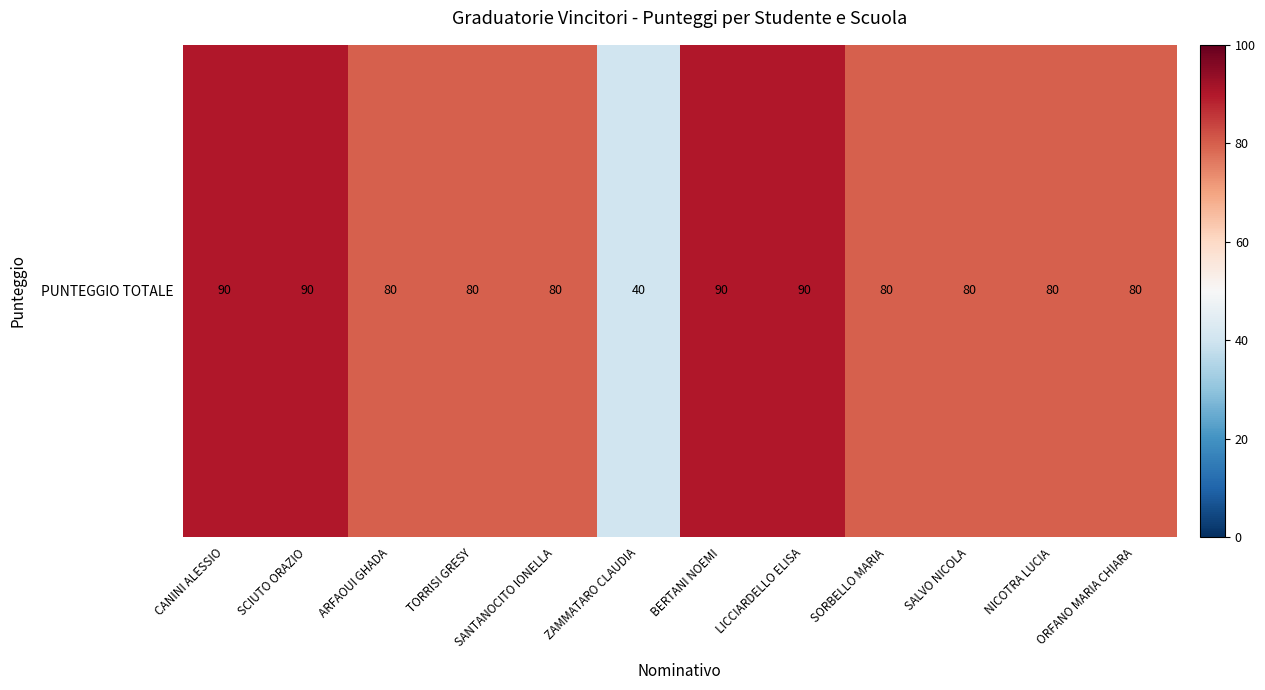

Reading right to left, what are all the values shown in this chart?

80	80	80	80	90	90	40	80	80	80	90	90